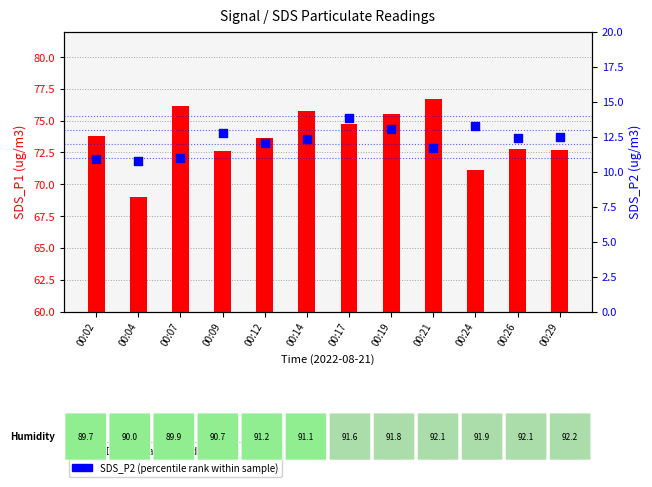

Is the value of SDS_P2 (percentile rank) at 00:14 greater than the value of SDS_P1 (transformed count) at 00:21?

No